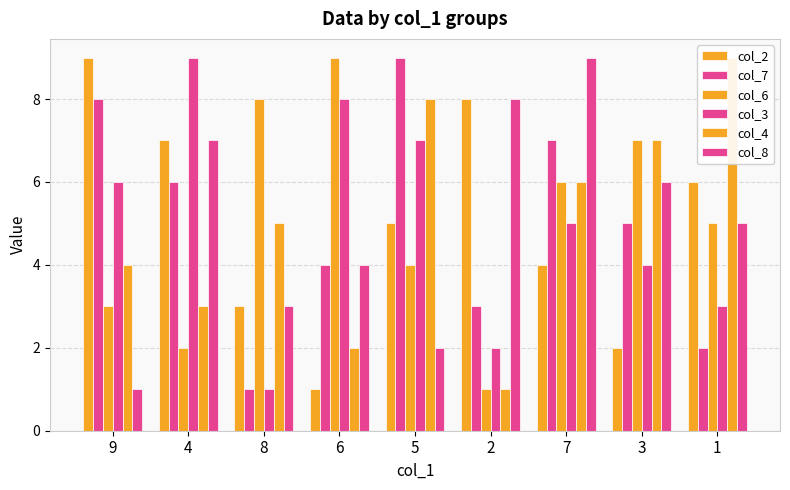

List the labels in order of col_8 value, largest first.

7, 2, 4, 3, 1, 6, 8, 5, 9